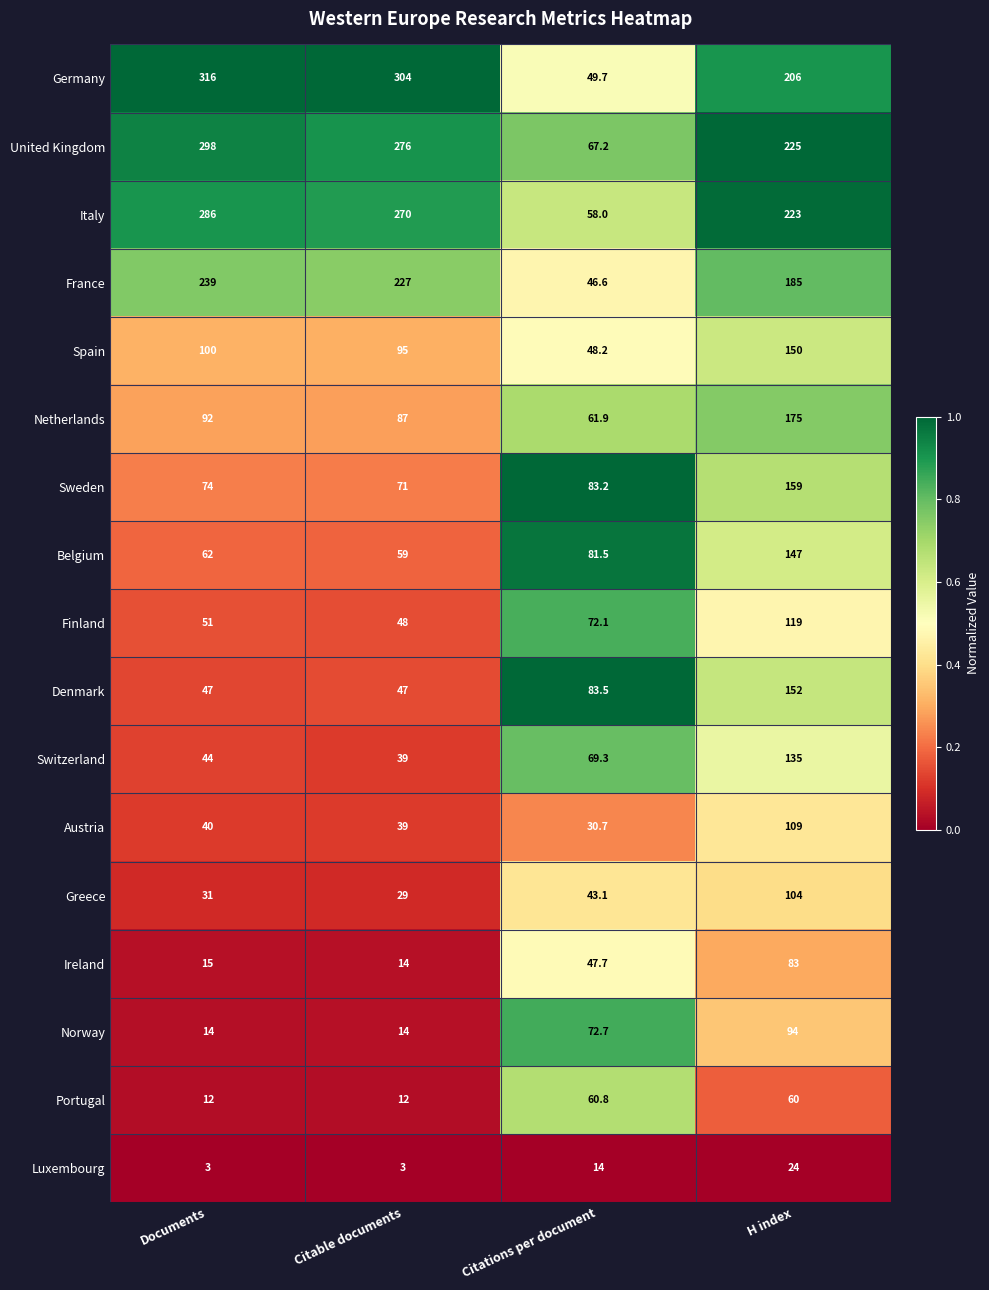

Is the value of Luxembourg at Citations per document greater than the value of Sweden at Citations per document?

No